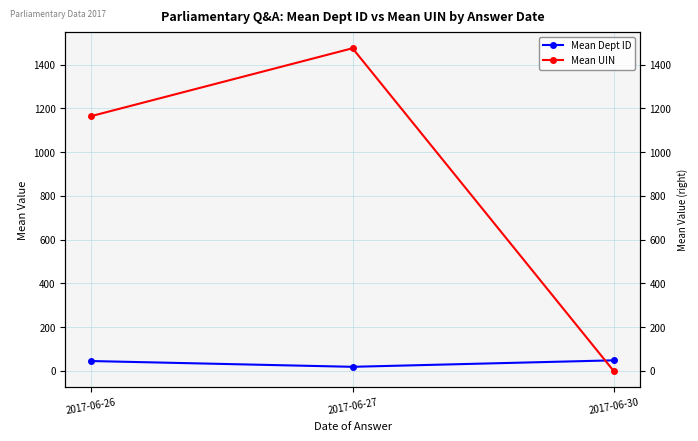

Which series has the largest total across all categories?

Mean UIN